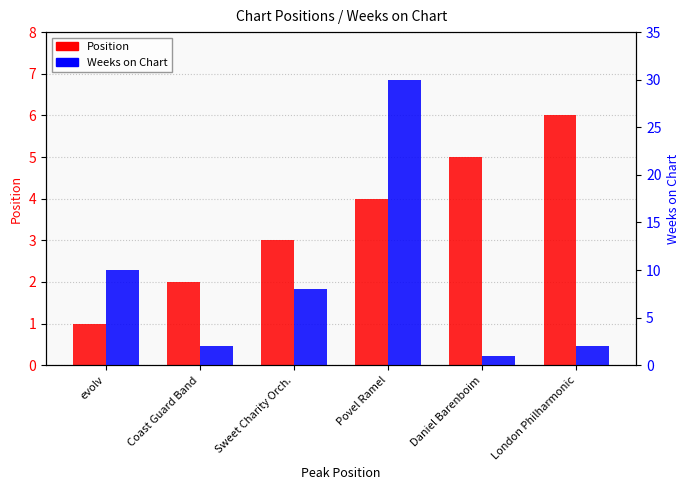

What is the label of the 6th bar from the right?

evolv